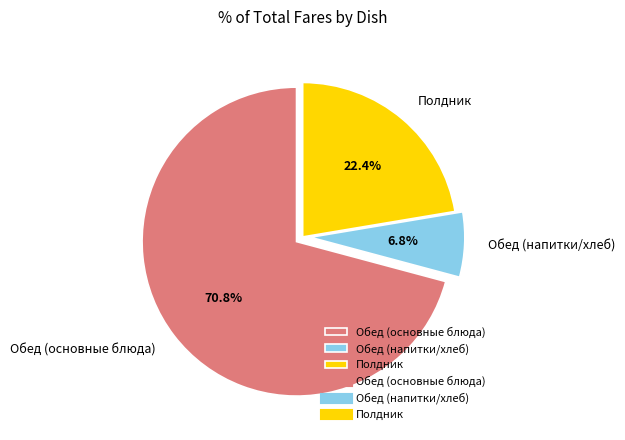

Between Обед (основные блюда) and Полдник, which is larger?

Обед (основные блюда)